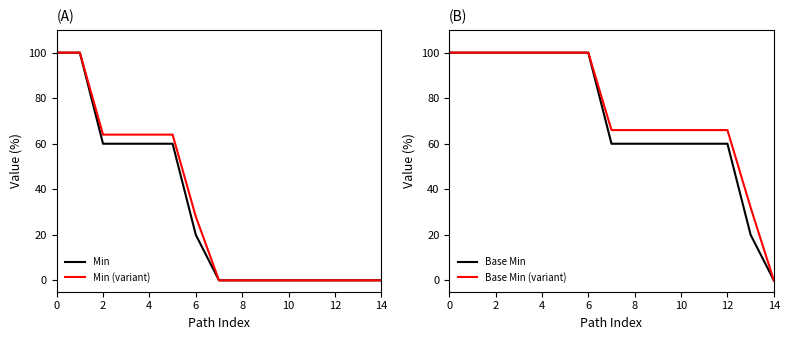

How many values in the Min series exceed 0?

7